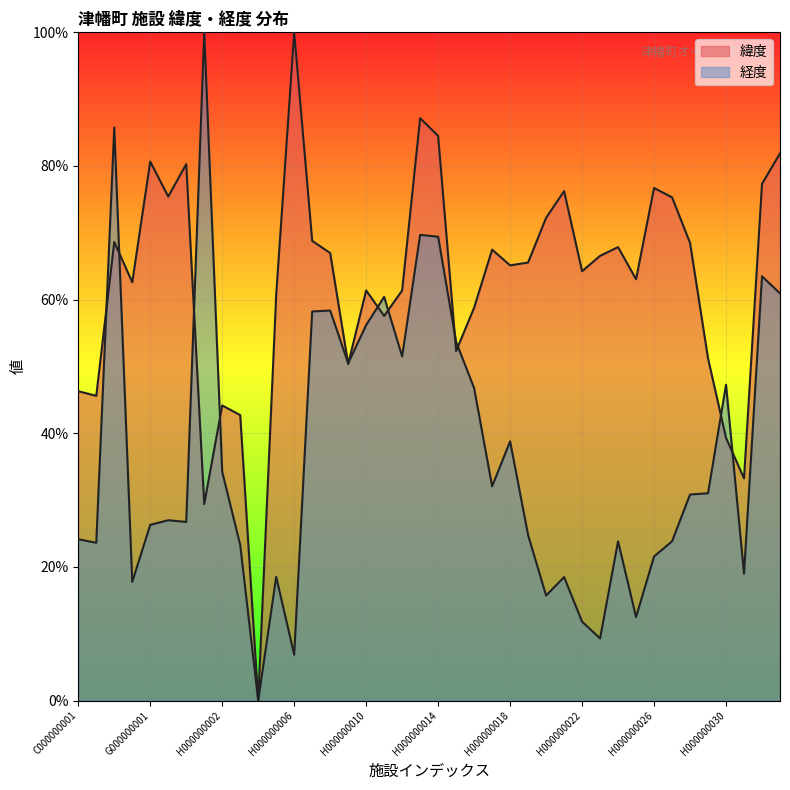

What is the spread (max minus min) of values at C000000002?

0.2